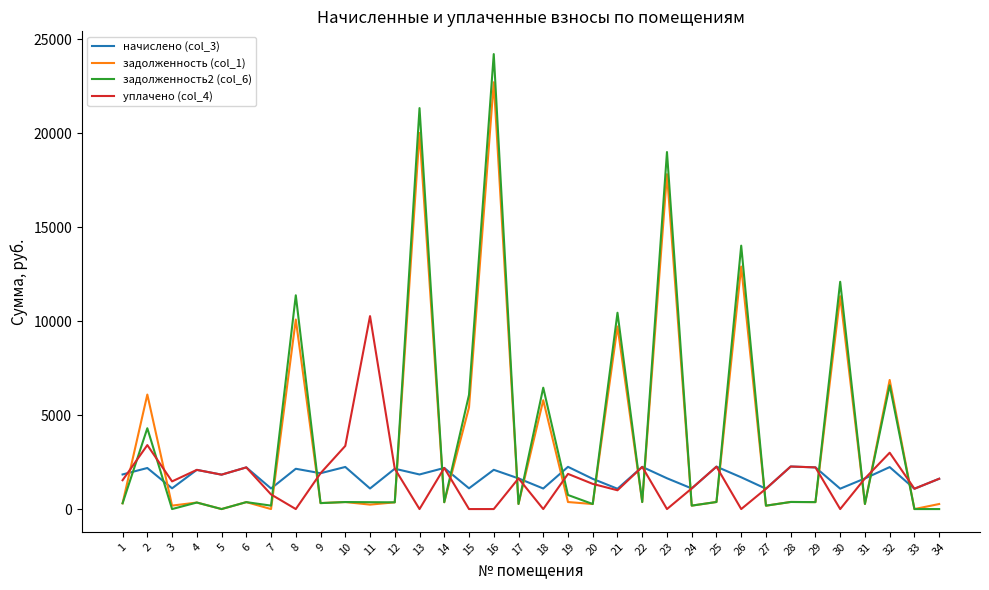

Is the value of задолженность2 (col_6) at 2 greater than the value of начислено (col_3) at 23?

Yes